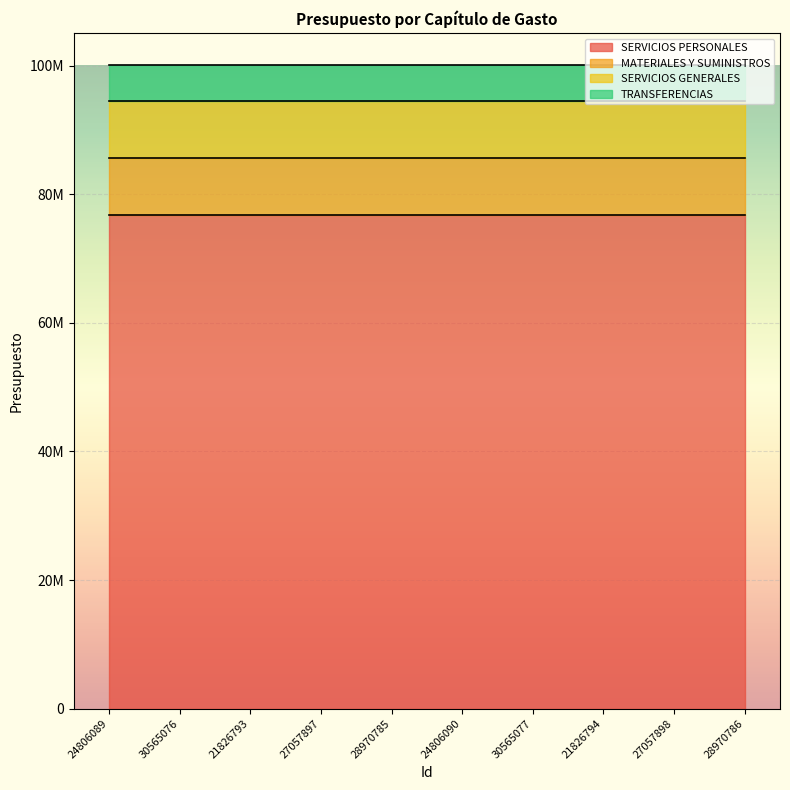

True or false: SERVICIOS PERSONALES and SERVICIOS GENERALES cross at least once.

False